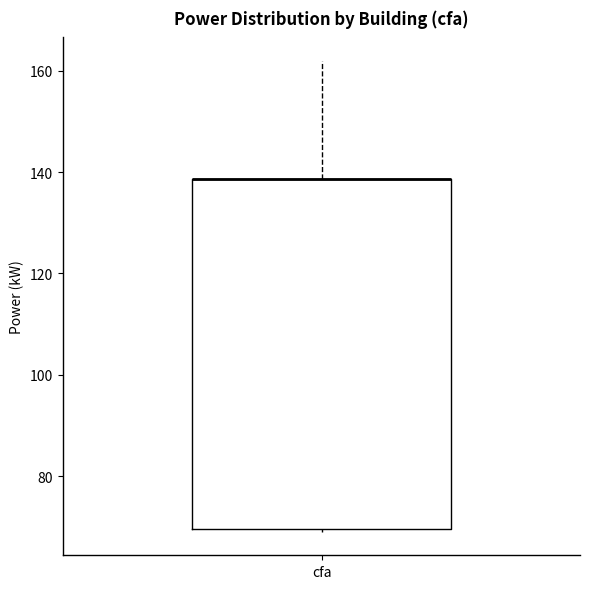

Read this box plot against the y-axis: the position of the median line, the range covered by the box, and the ends of both whiskers. The values are not printed on the chart, so give them approximately, as read against the axis.

median 138 (drawn on the box's upper edge), box 70 to 138, whiskers 70 to 162